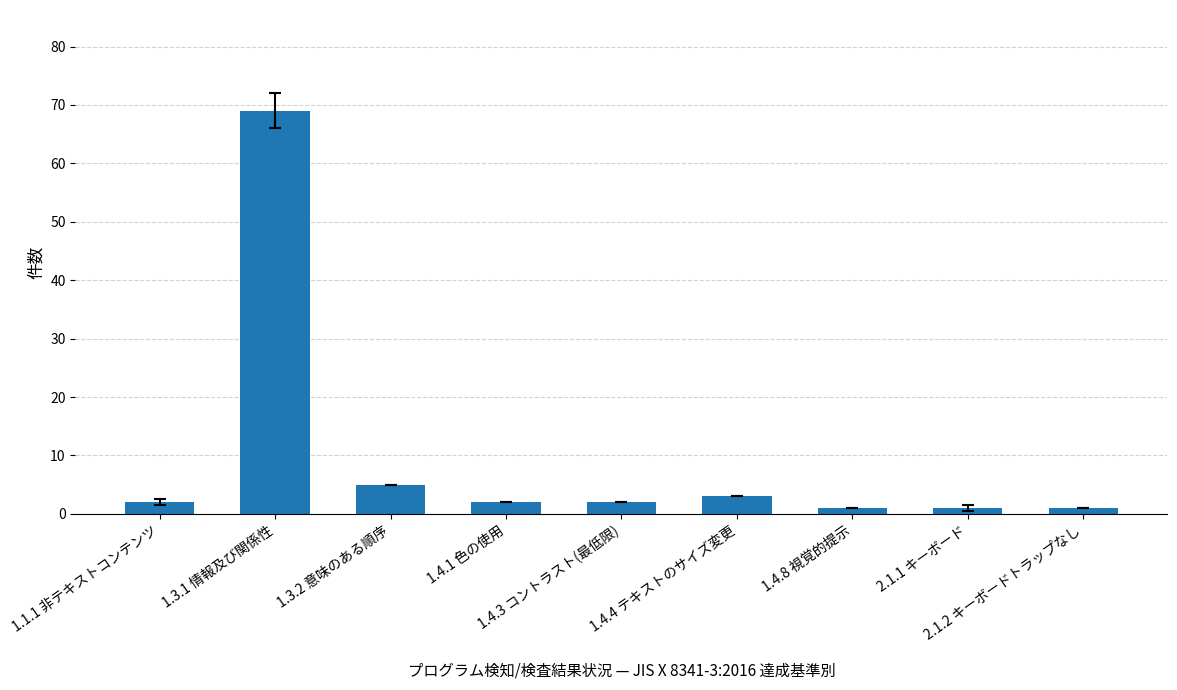

What is the average value?

10